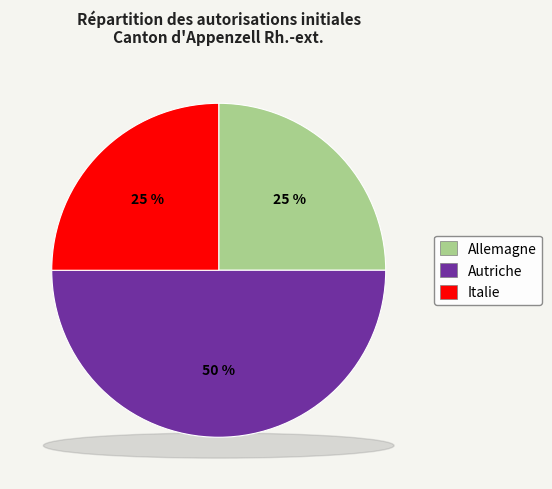

Is the sum of Allemagne and Autriche greater than half?

Yes